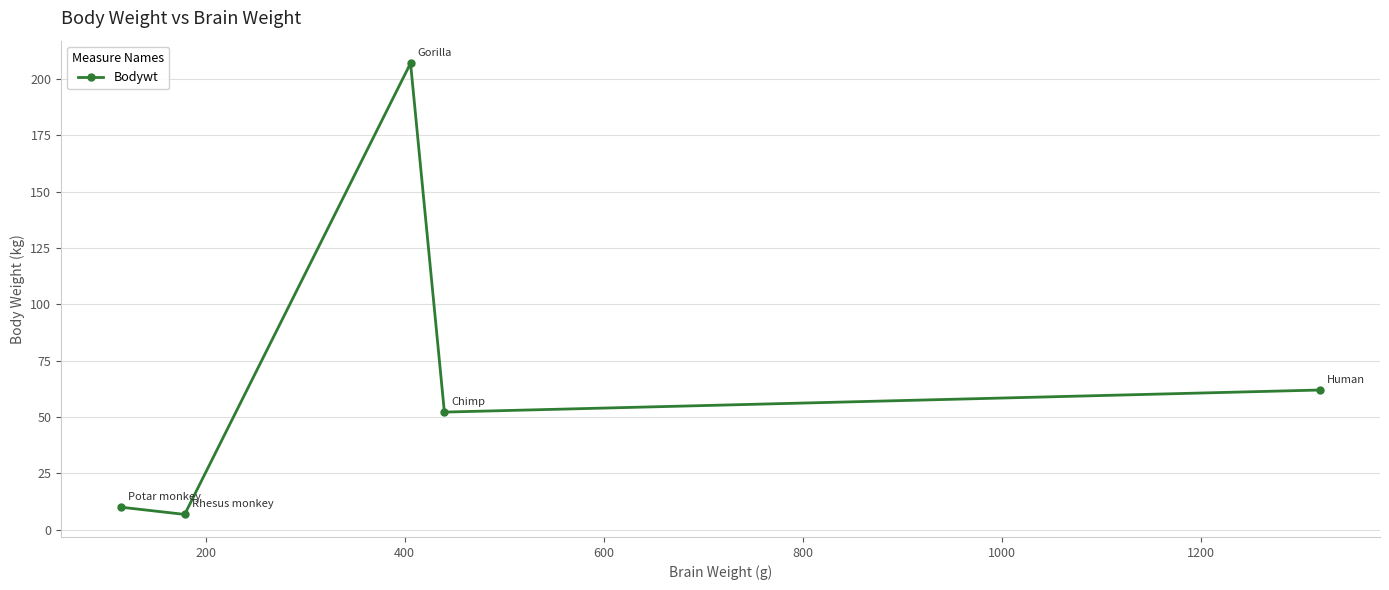

How many values exceed 52?

3